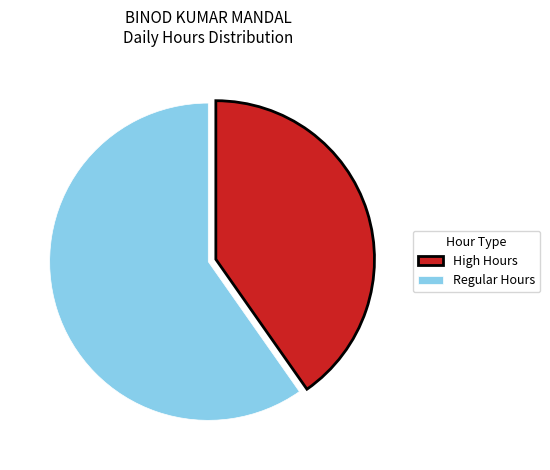

Is Regular Hours the majority of the pie?

Yes